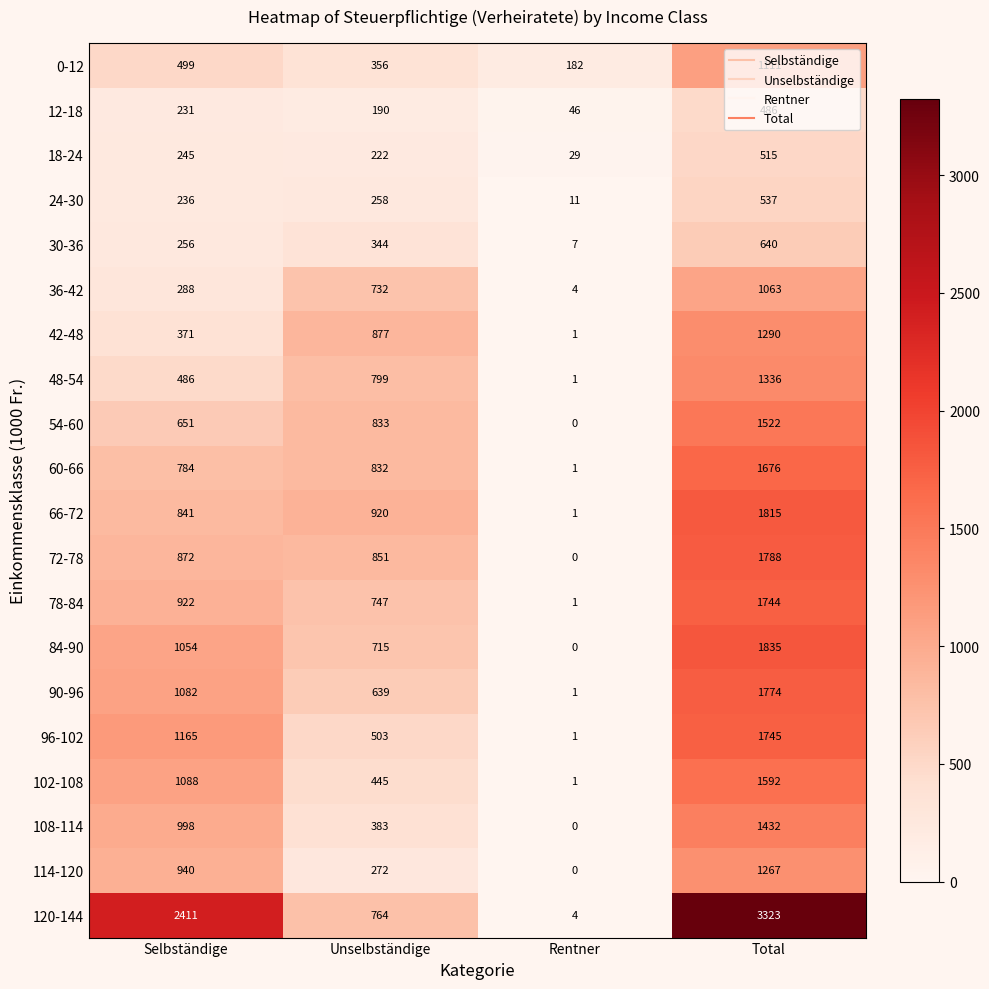

What is the sum of the 54-60 values at Selbständige and Unselbständige?

1484